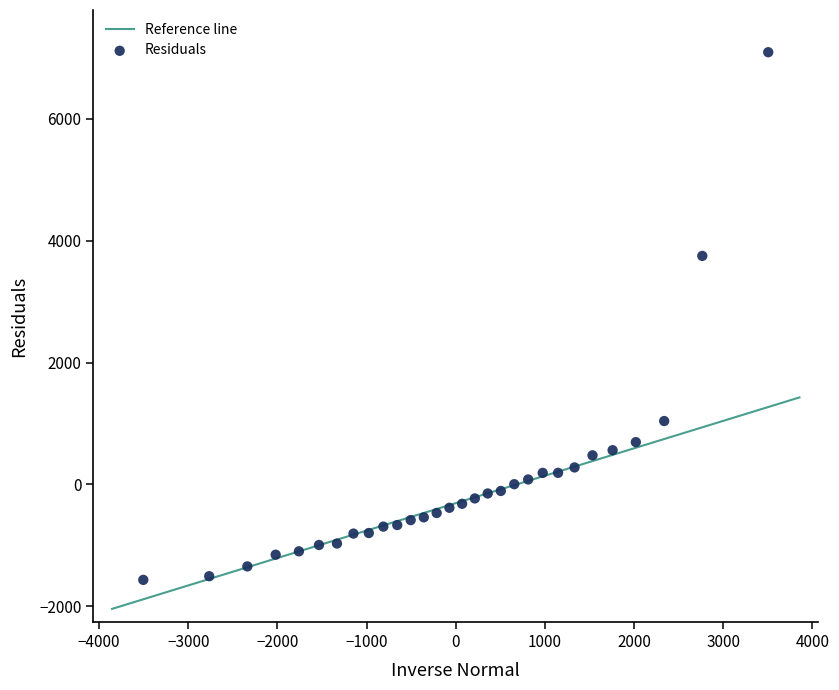

What Y value in the scatter plot is closest to 2762?

3748.6